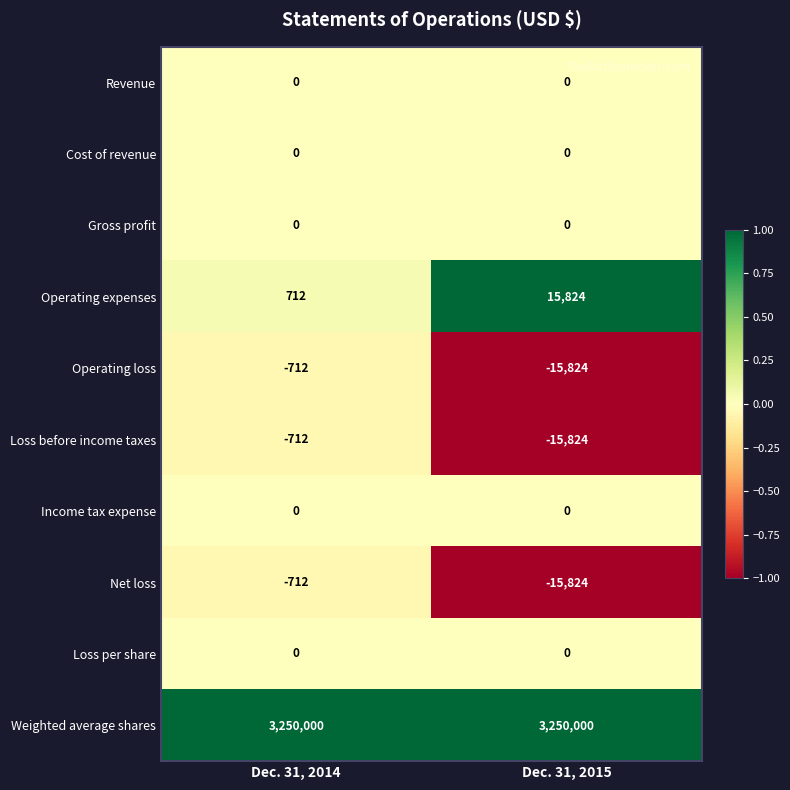

What is the total value across all series at Dec. 31, 2014?

3248576